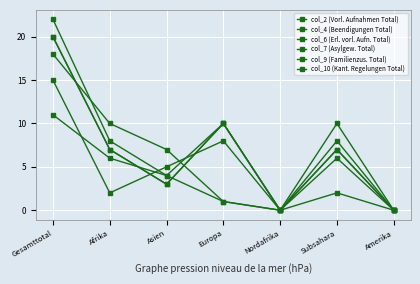

What is the label of the 4th point from the right?

Europa